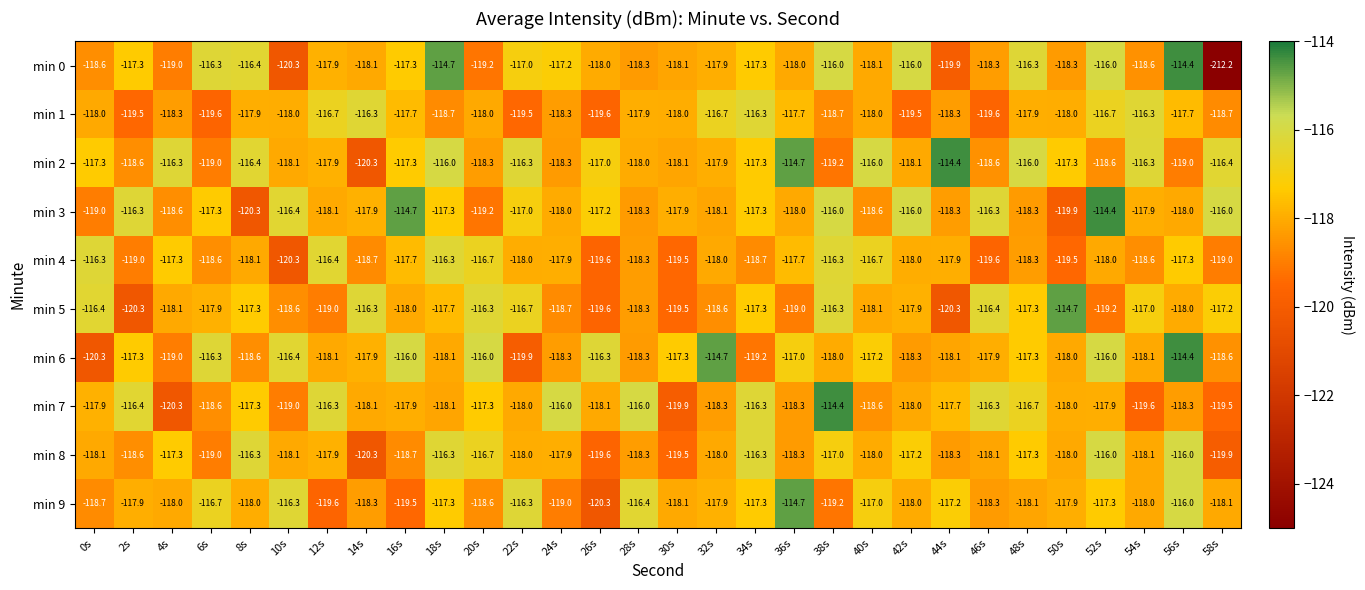

Which category has the lowest value in the min 8 series?

14s